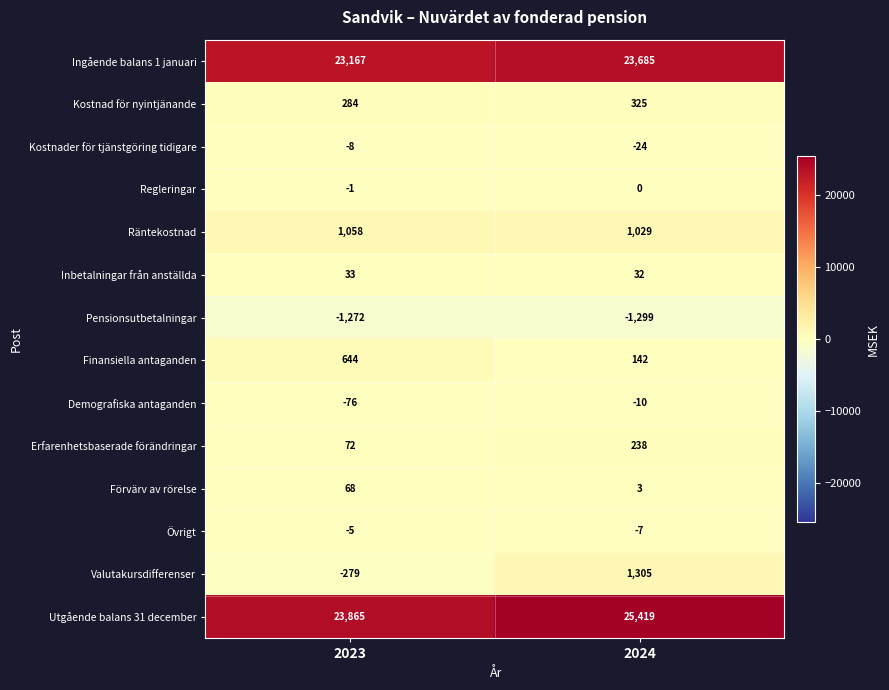

What is the minimum value shown in the chart?

-1299